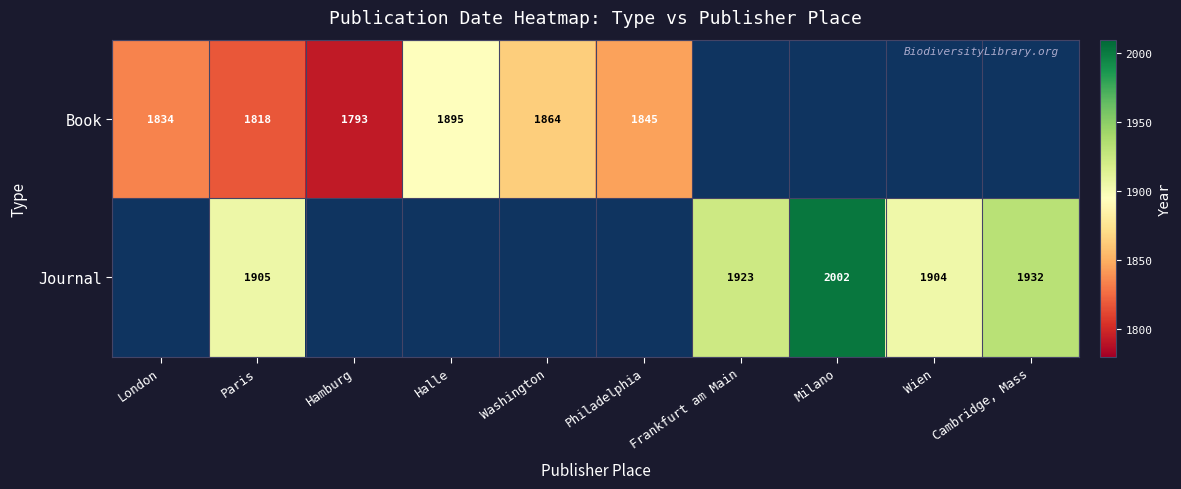

The Journal series shows 3251 at Paris. True or false?

False